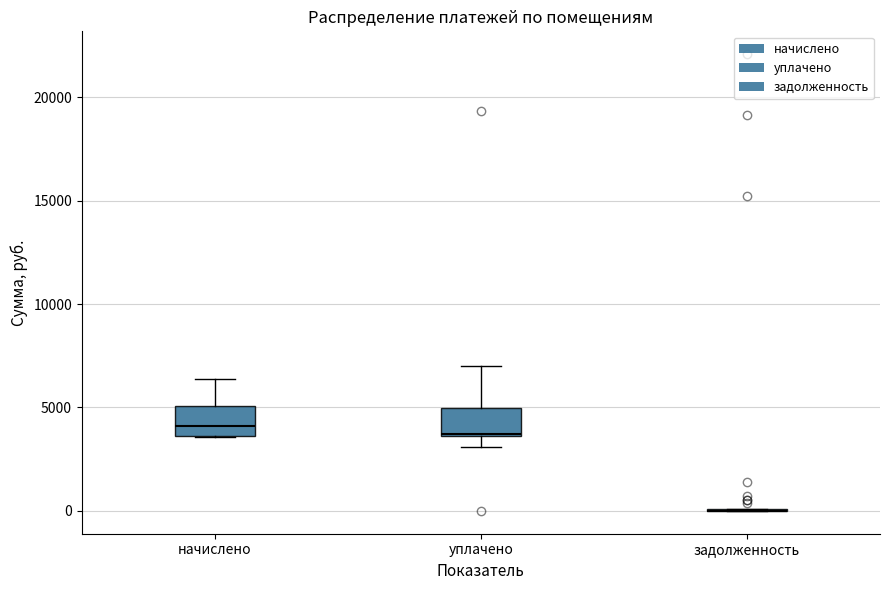

Where is the upper edge of the box for начислено on the y-axis? The values are not printed on the chart, so give them approximately, as read against the axis.

5000